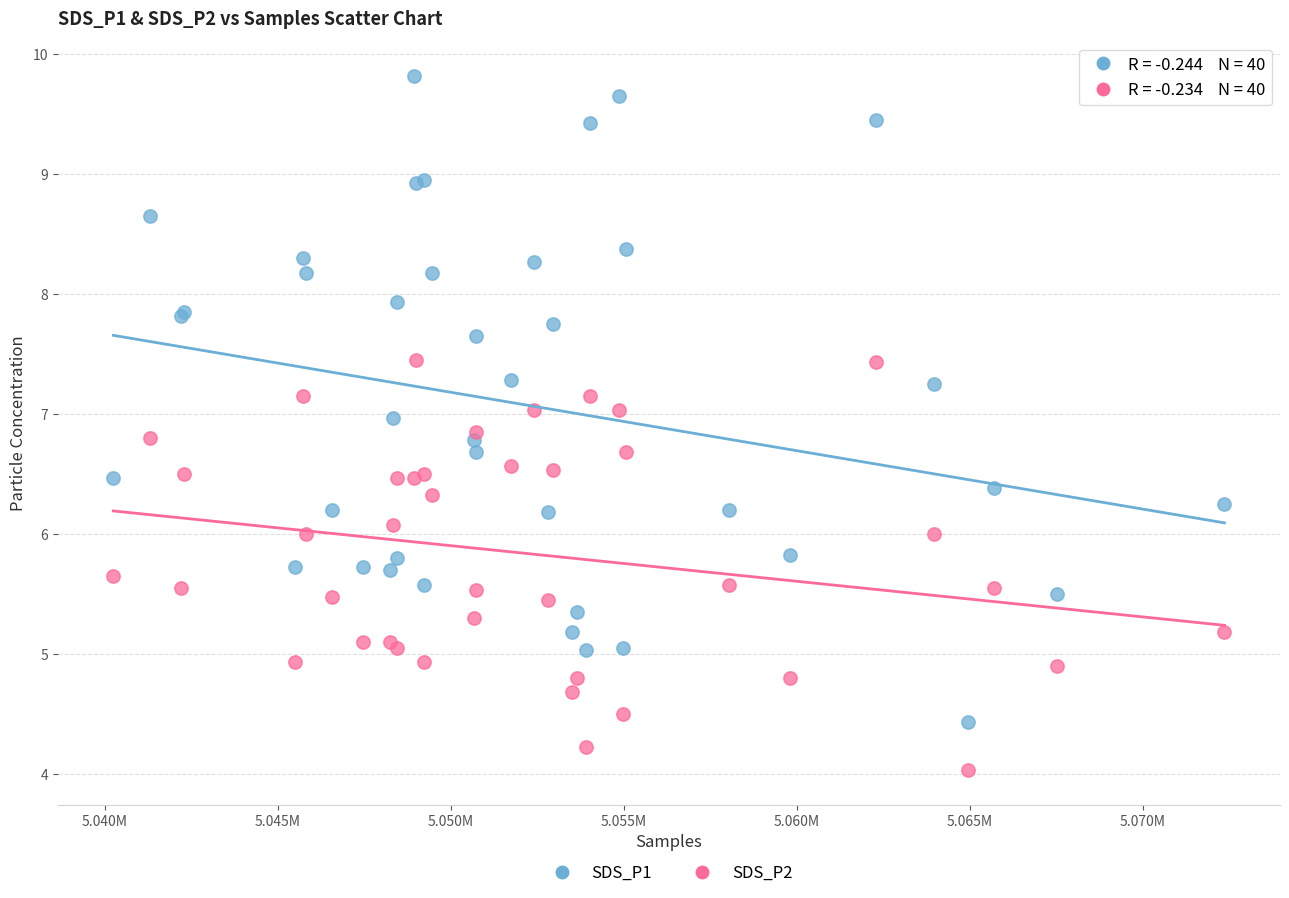

Which series has the largest Y range (max minus min)?

SDS_P1